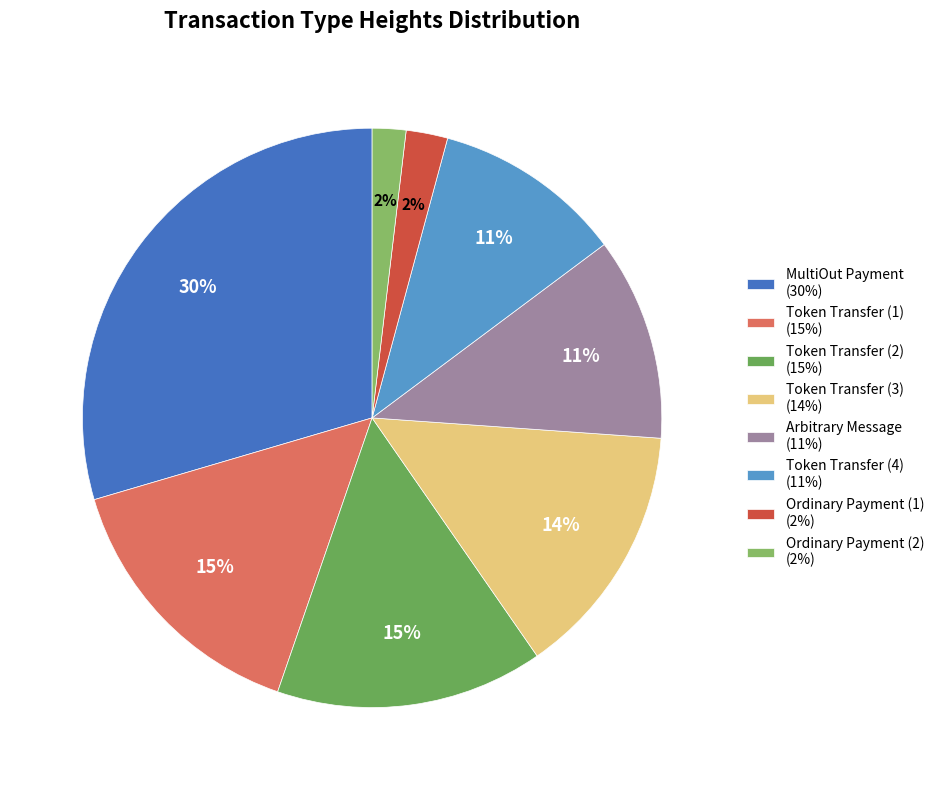

Which category has the biggest portion of the pie?

MultiOut Payment (30%)